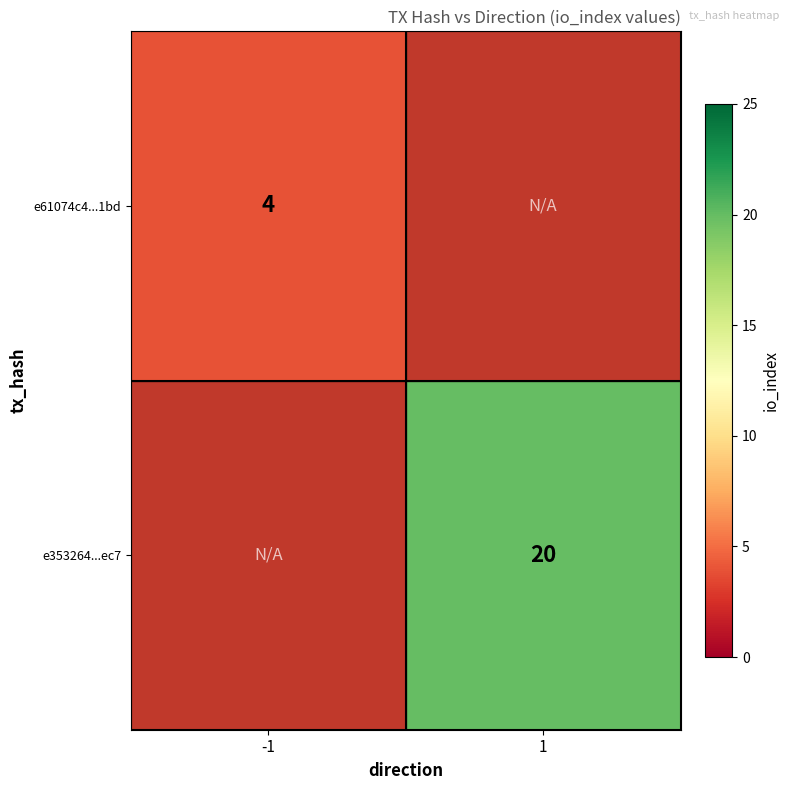

Is it true that e353264...ec7 equals 11 at 1?

False